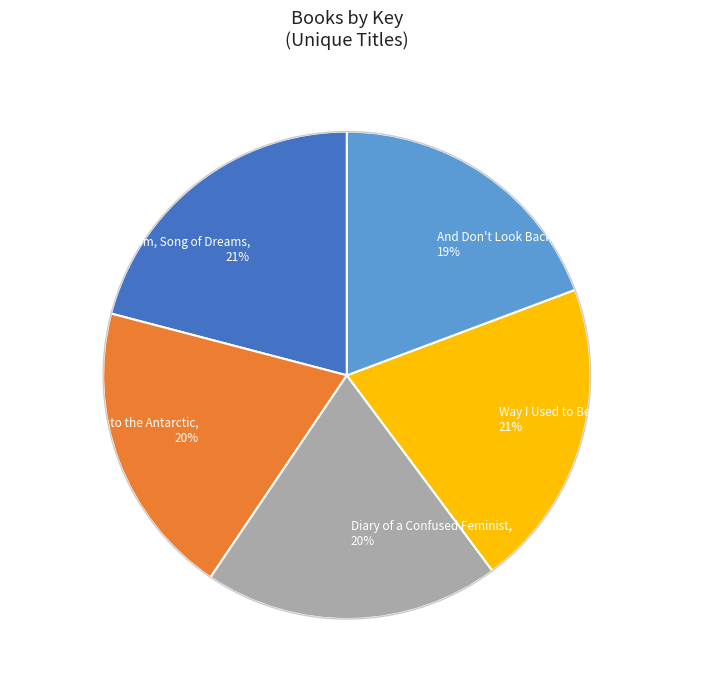

Does Song of Freedom, Song of Dreams account for over 50% of the chart?

No